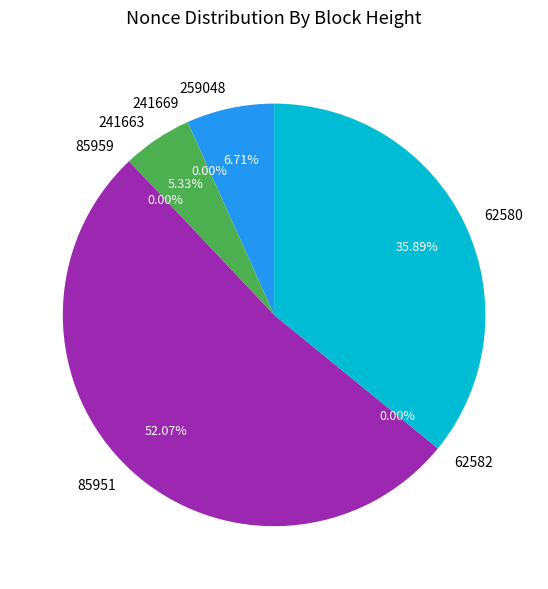

Is there any slice that represents more than half of the pie?

Yes